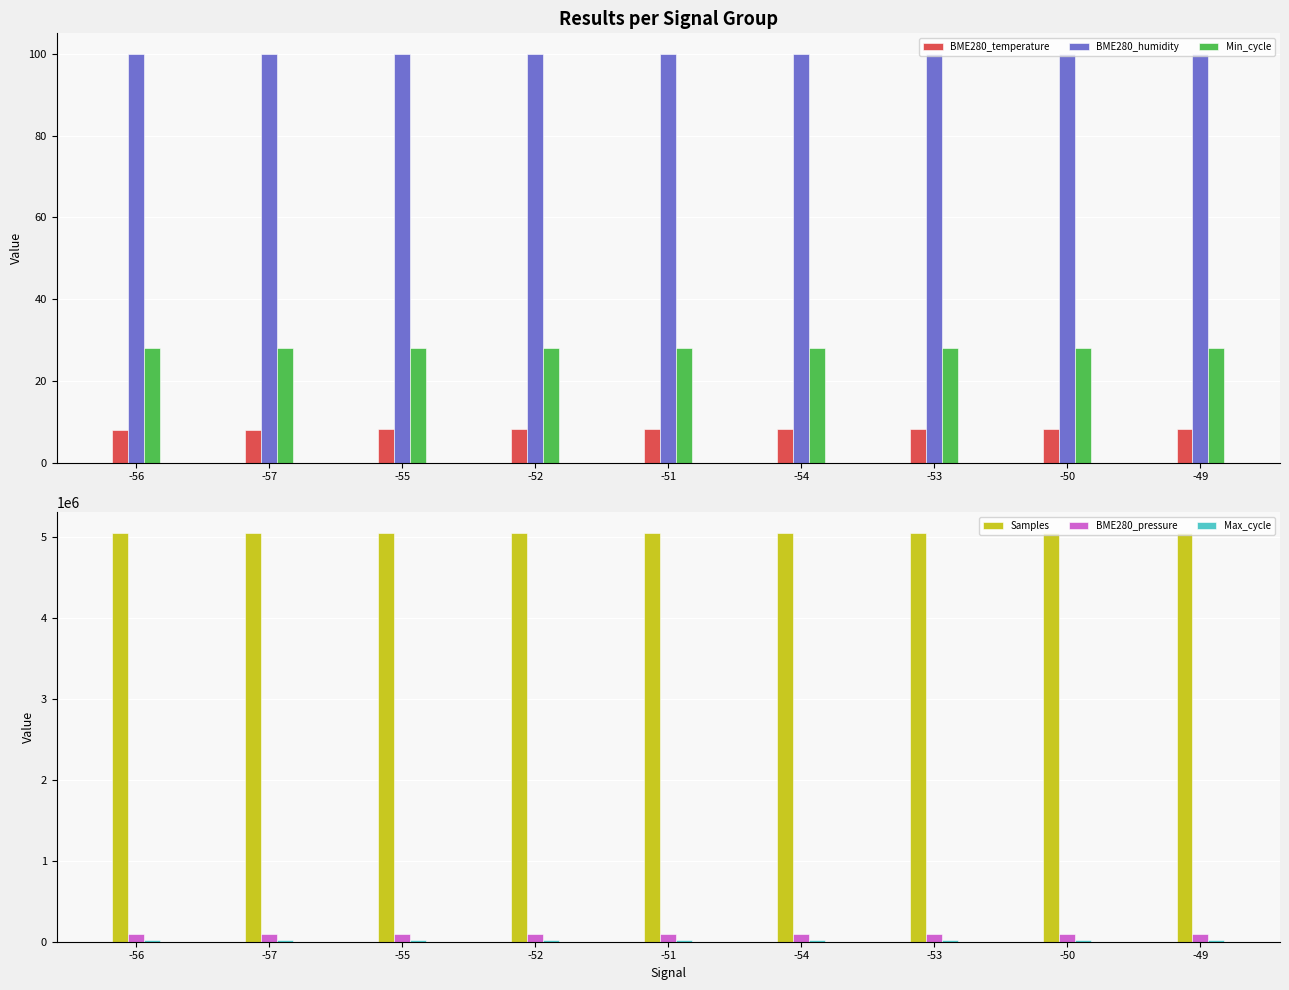

The value of Min_cycle at -55 is 39.7. True or false?

False